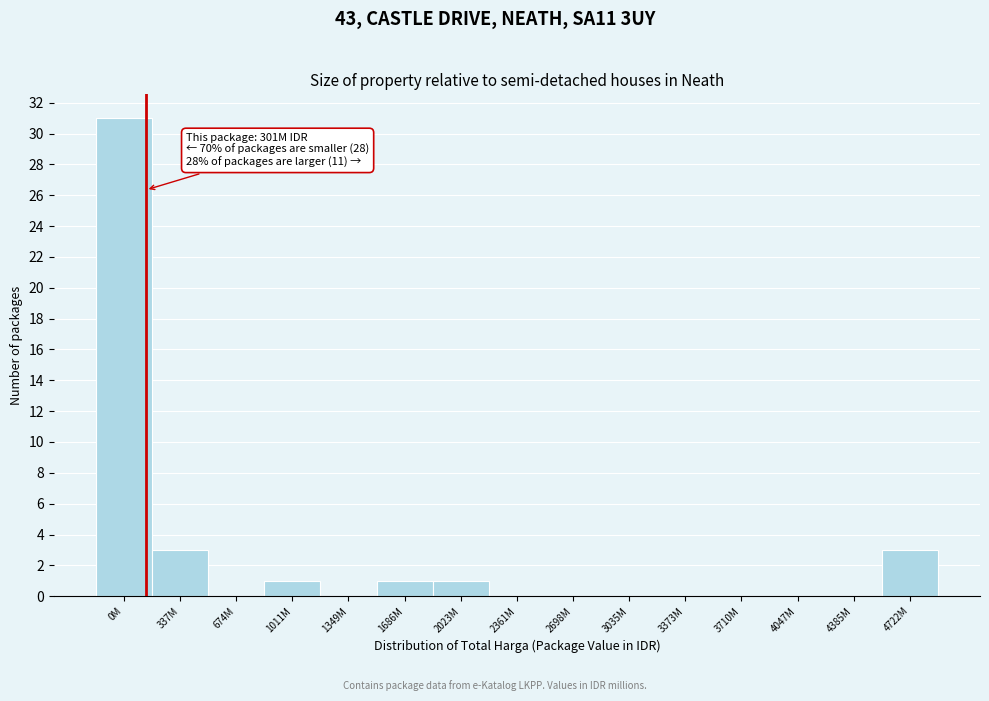

Reading left to right, what are all the values shown in this chart?

0M=31	337M=3	674M=0	1011M=1	1349M=0	1686M=1	2023M=1	2361M=0	2698M=0	3035M=0	3373M=0	3710M=0	4047M=0	4385M=0	4722M=3